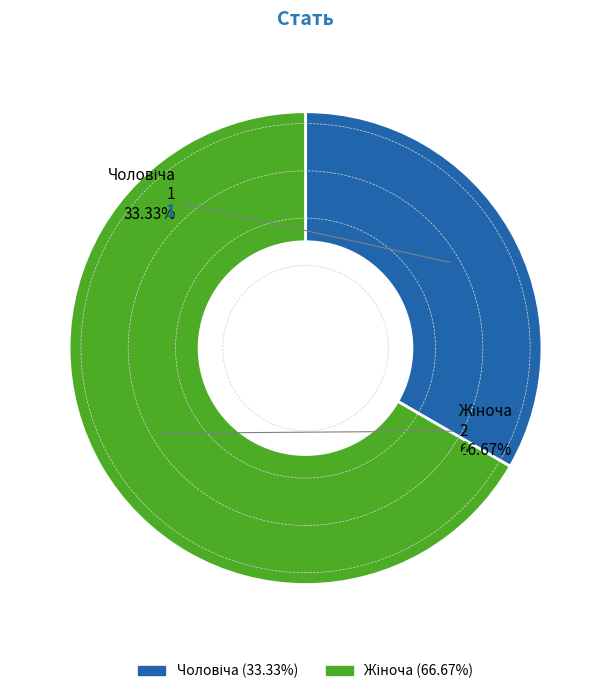

Combined, do Чоловіча and Жіноча account for over 50%?

Yes